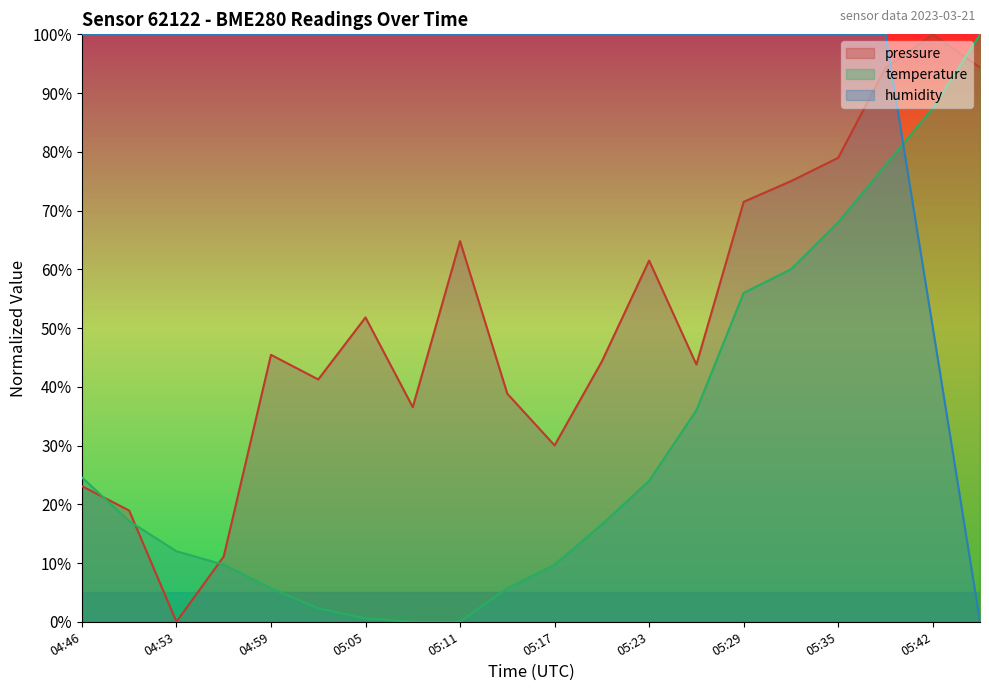

What is the difference between the highest and lowest values at 05:05?

99.4